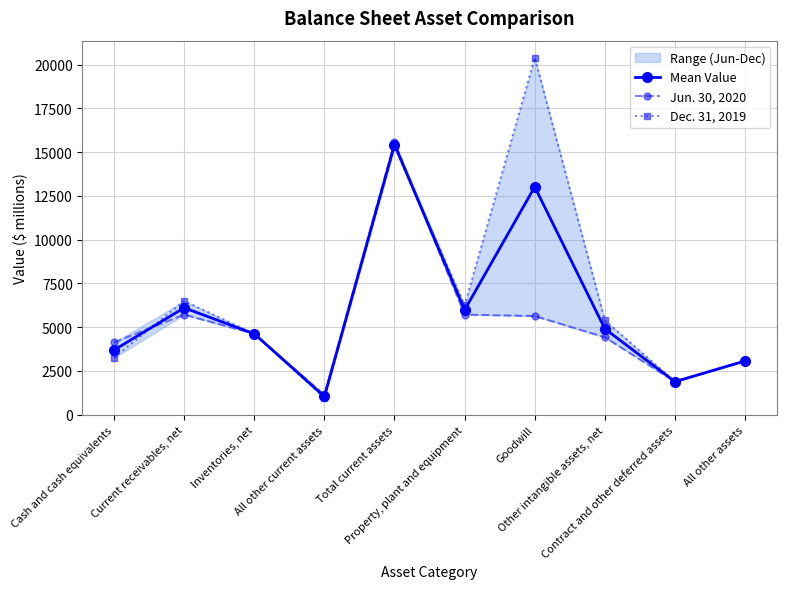

How many interior local peaks does the Mean Value series have?

3